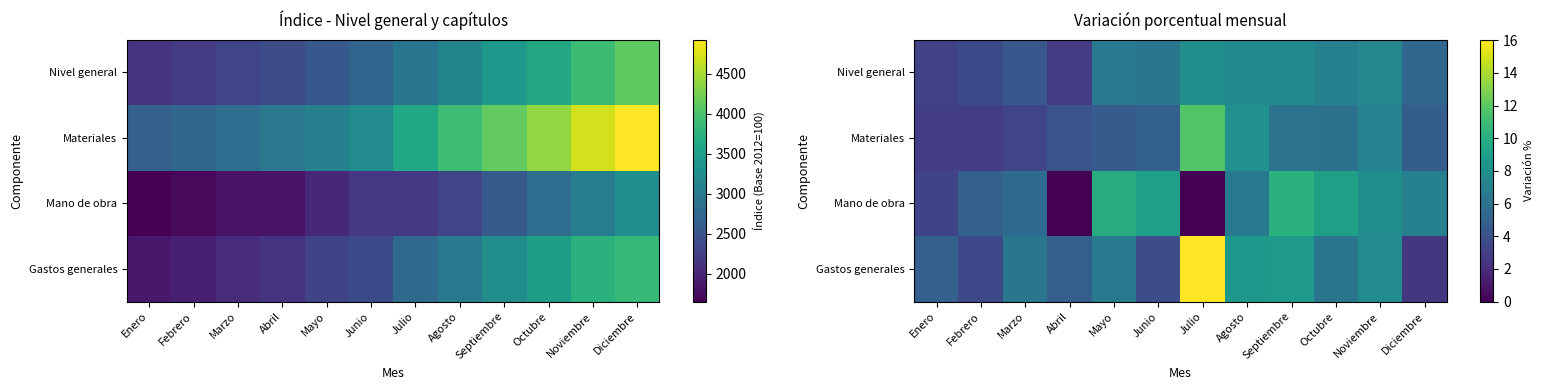

What is the approximate value of Materiales at Agosto?

8.1